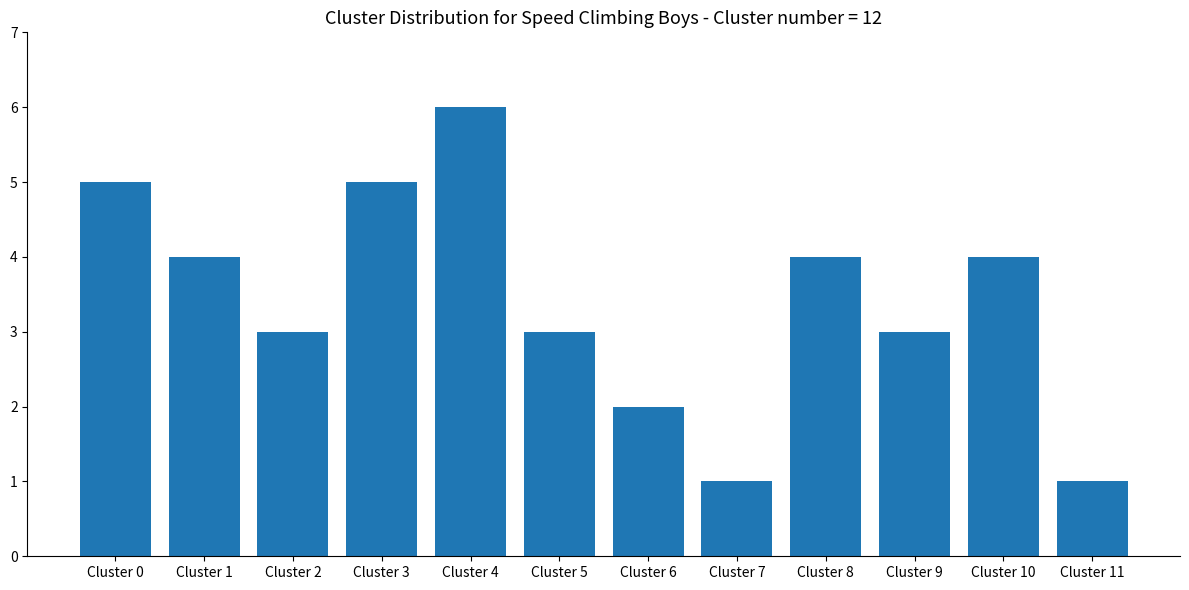

How many values are below 4?

6